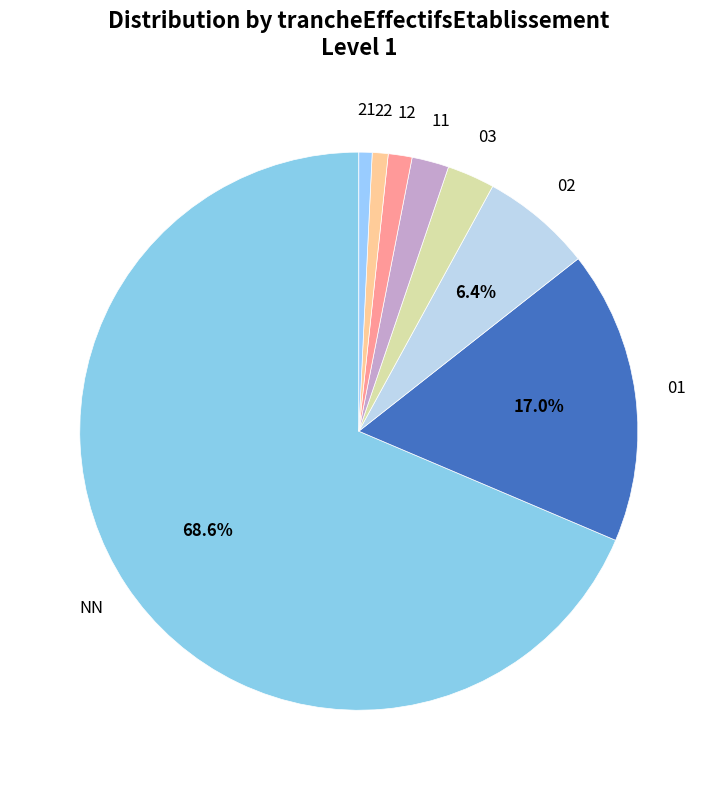

Is it true that 22 is 1% of the pie?

True